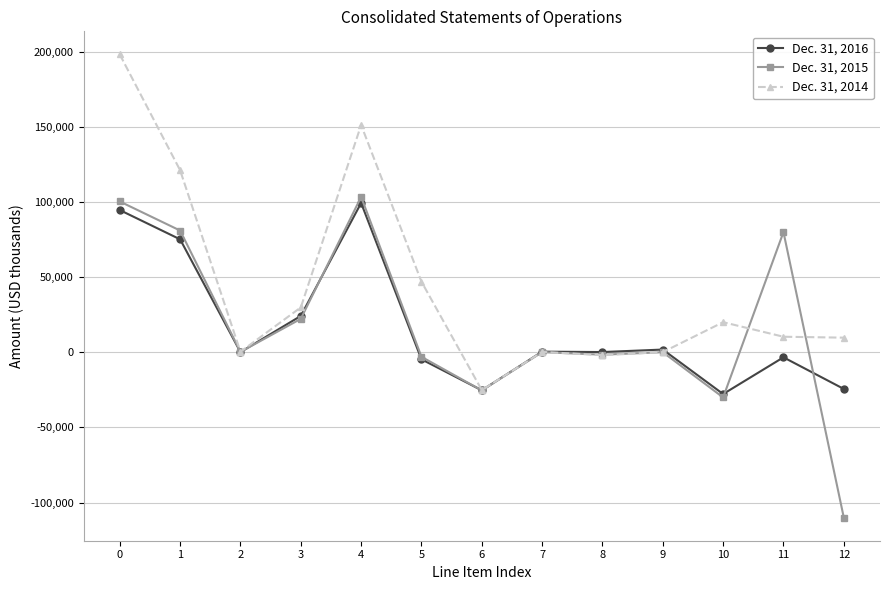

Which series has the largest total across all categories?

Dec. 31, 2014